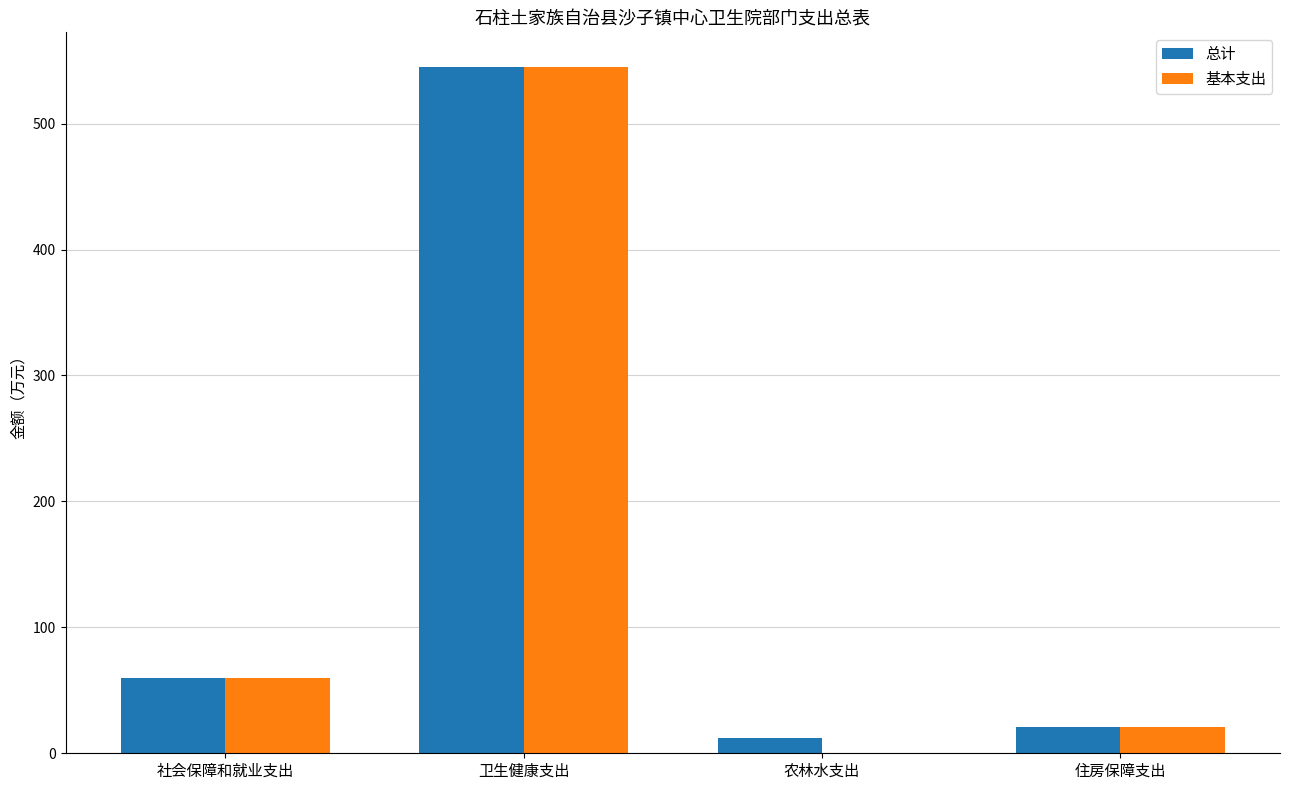

What is the total value across all series at 卫生健康支出?

1090.5